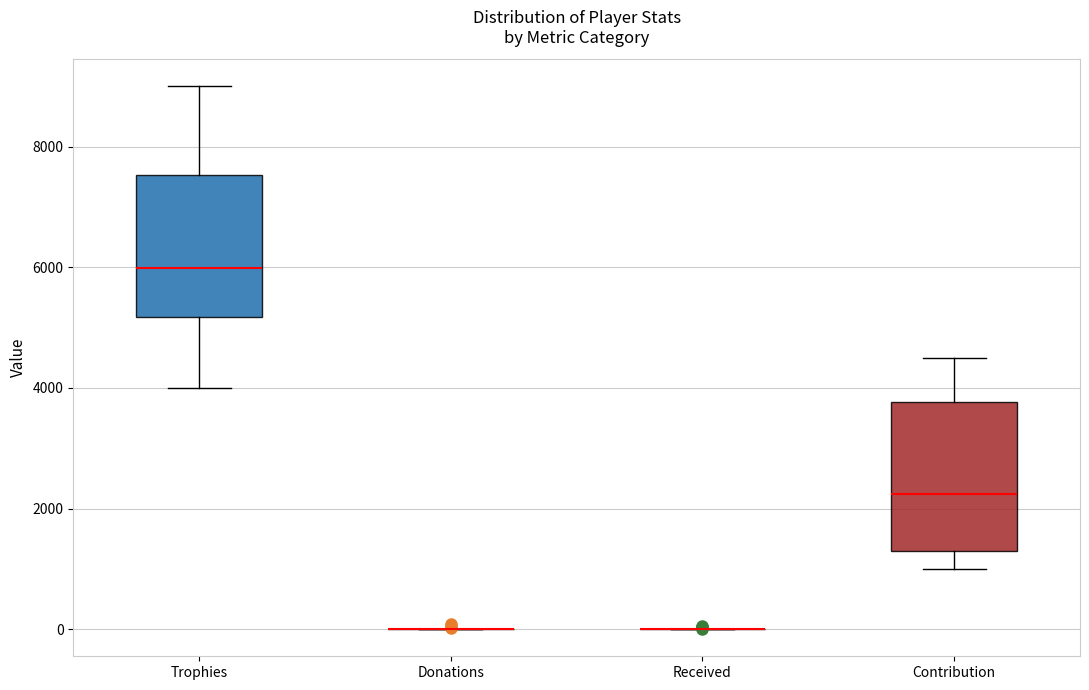

Reading left to right, transcribe this box plot: for each box, give where its median line is, the range the box spans, and where its two whiskers end, as read against the y-axis. The values are not printed on the chart, so give them approximately, as read against the axis.

Trophies: median 6000, box 5200 to 7600, whiskers 4000 to 9000
Donations: box collapsed to a line at 0, whiskers 0 to 0
Received: box collapsed to a line at 0, whiskers 0 to 0
Contribution: median 2200, box 1200 to 3800, whiskers 1000 to 4600